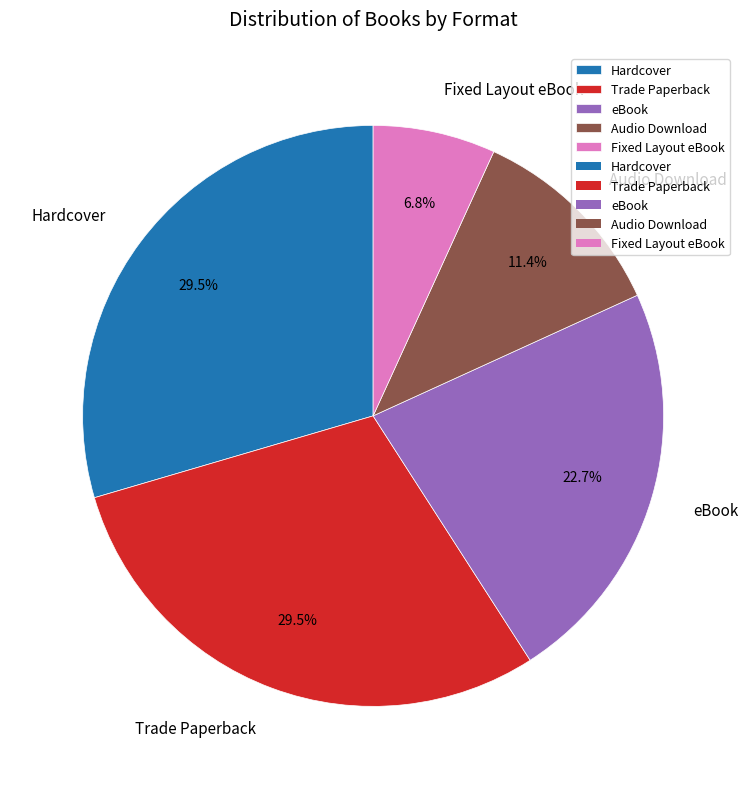

Is there any slice that represents more than half of the pie?

No